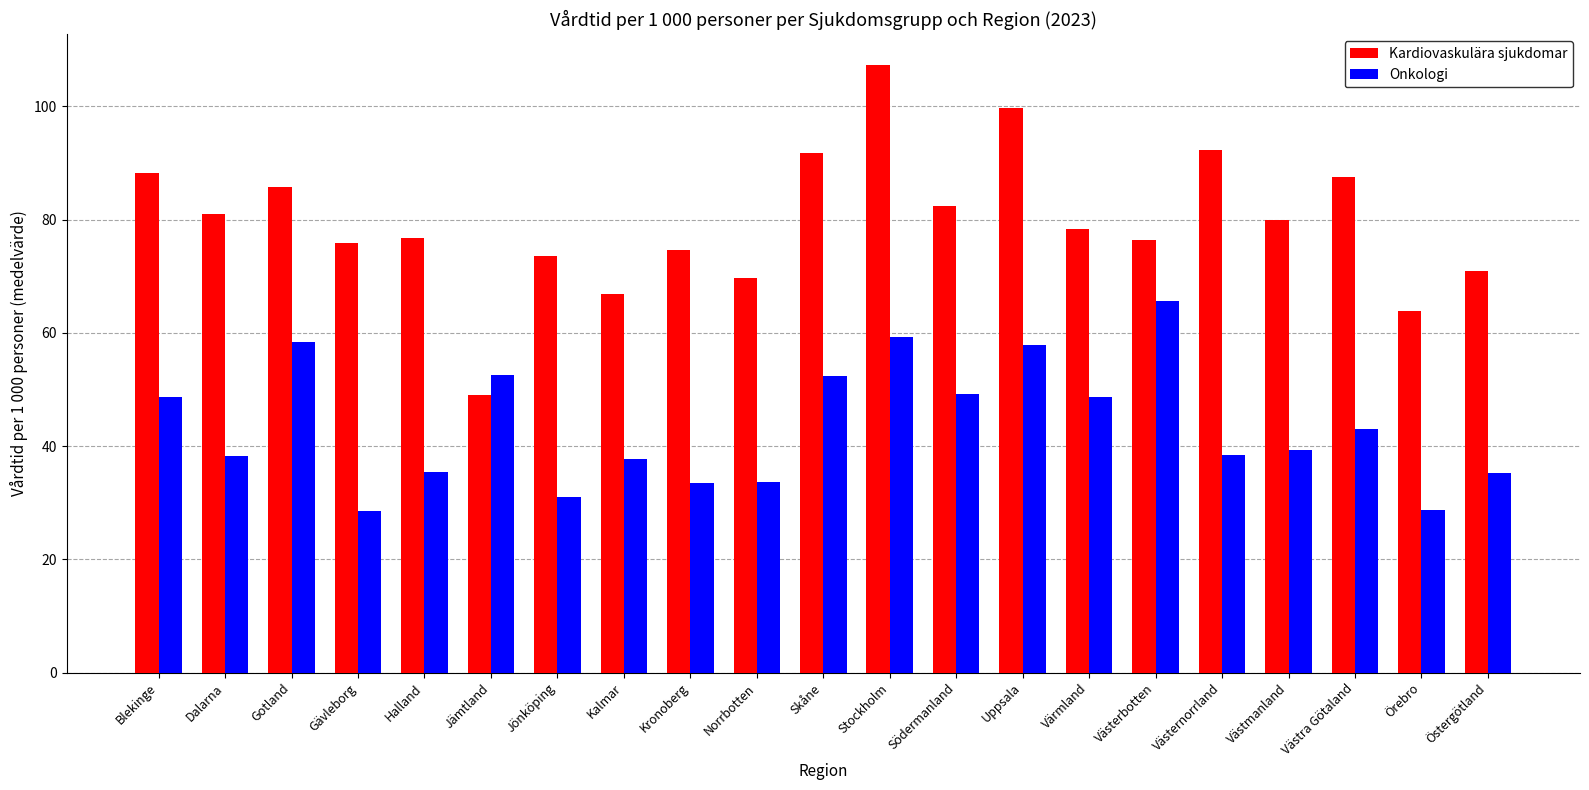

Count the number of categories in the chart.

21